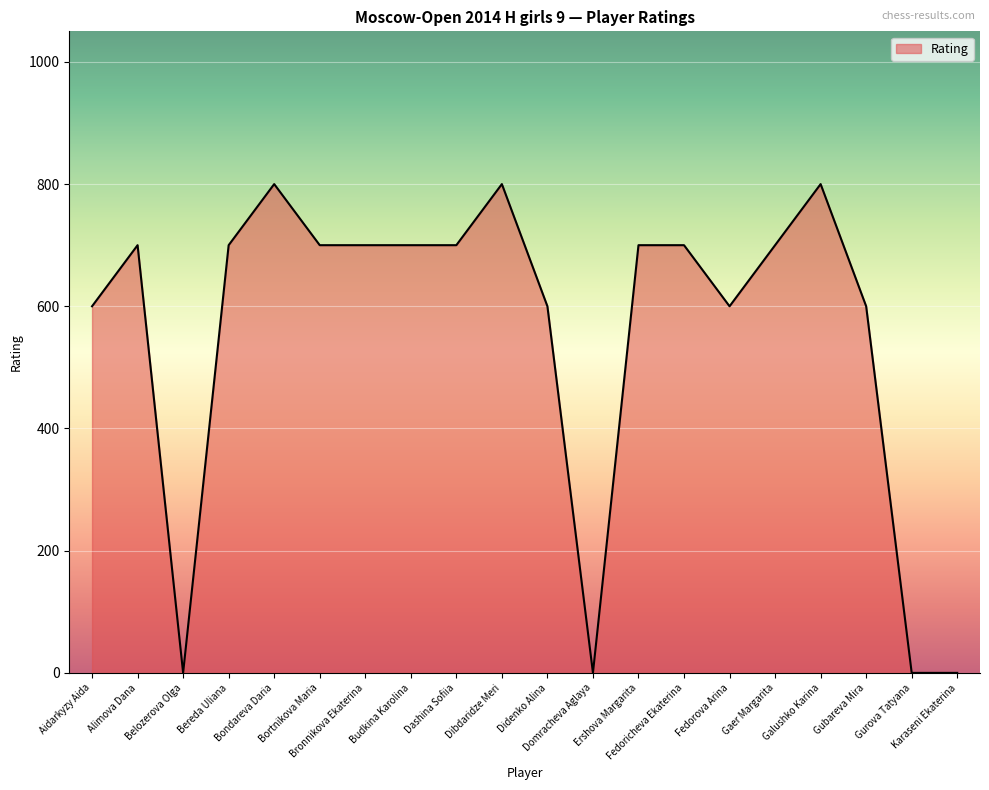

What is the average value?

555